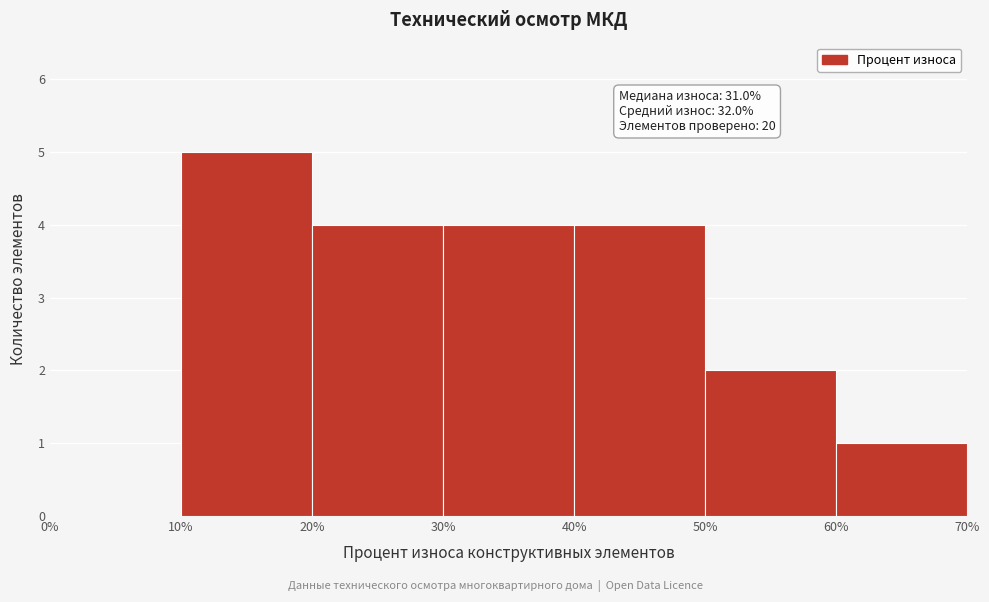

Which range on the x-axis has the tallest bar?

10% to 20%